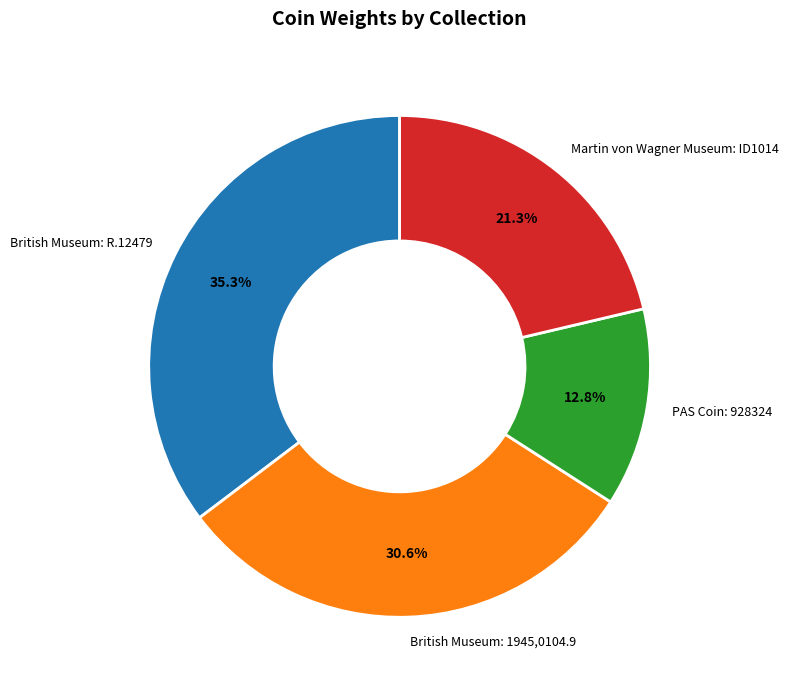

To the nearest percent, what portion does PAS Coin: 928324 represent?

13%